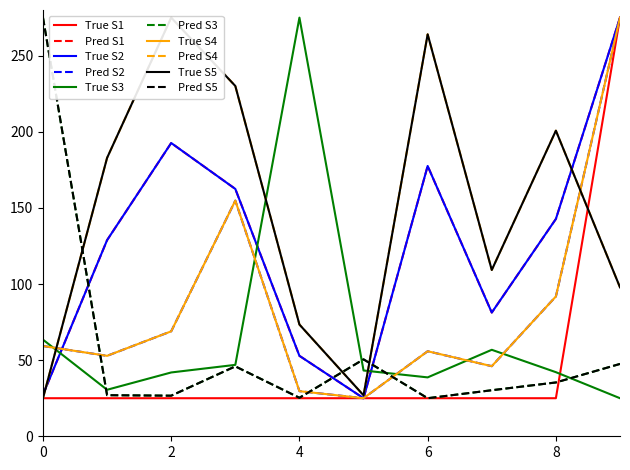

Reading left to right, extract all data points from this chart.

Gearing Ratio: 25.0	182.9	275.0	230.1	73.4	26.9	264.0	109.2	200.7	97.8
Underlying Price: 27.3	128.8	192.6	162.5	52.8	25.0	177.6	81.3	142.7	275.0
Listed Shares (B): 63.5	30.5	41.9	46.9	275.0	43.2	38.7	56.8	42.1	25.0
Pct Premium: 275.0	27.0	26.7	45.9	25.3	50.5	25.0	30.2	35.4	47.5
Exercise Price: 59.3	52.8	68.9	154.8	29.6	25.0	55.9	46.0	91.8	275.0
Warrant Price: 25.0	25.0	25.0	25.0	25.0	25.0	25.0	25.0	25.0	275.0